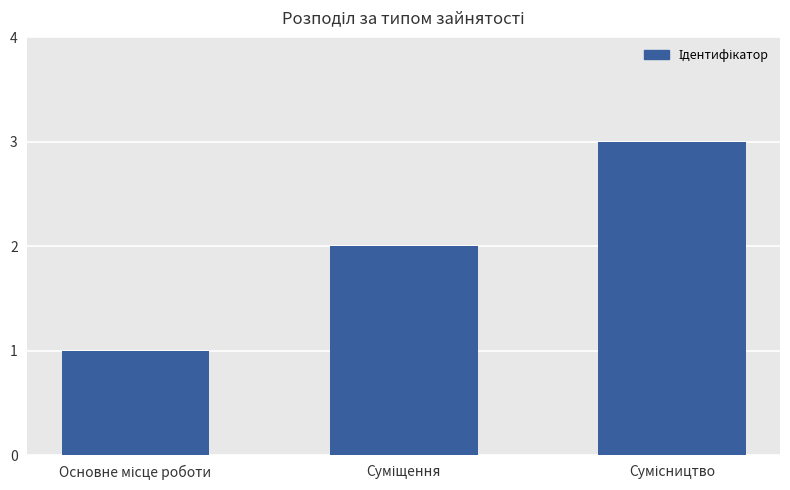

What is the greatest value displayed?

3